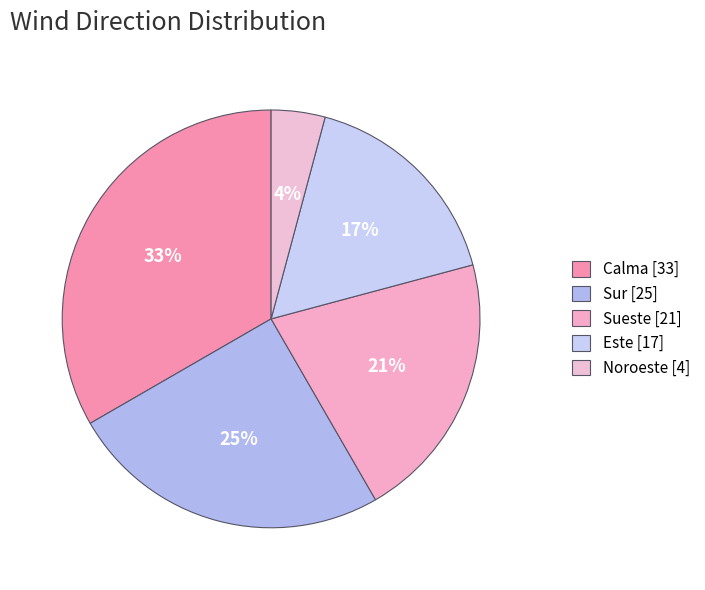

How many slices are in this pie chart?

5